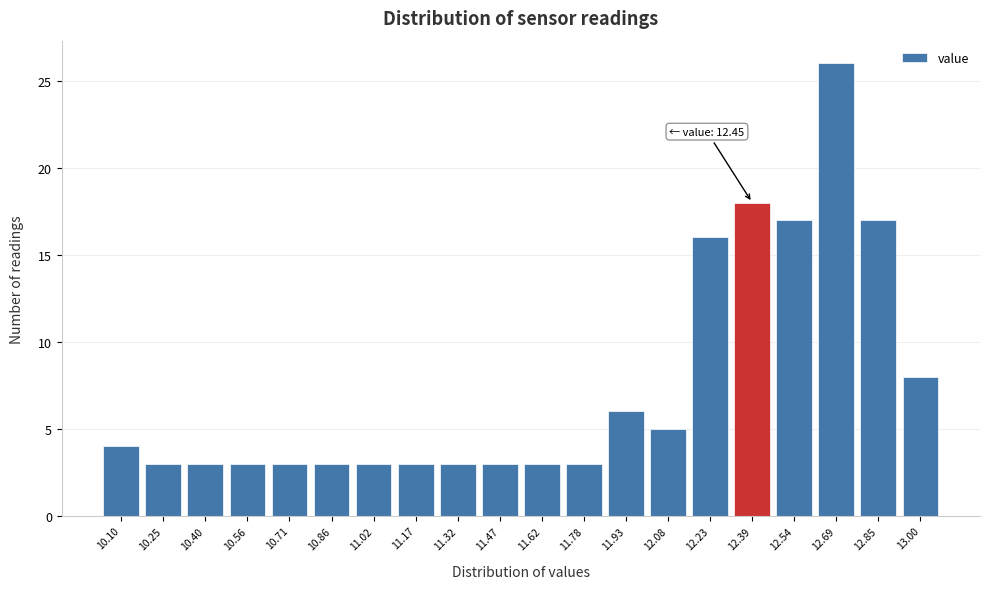

Reading left to right, list all the values displayed in this chart.

4	3	3	3	3	3	3	3	3	3	3	3	6	5	16	18	17	26	17	8